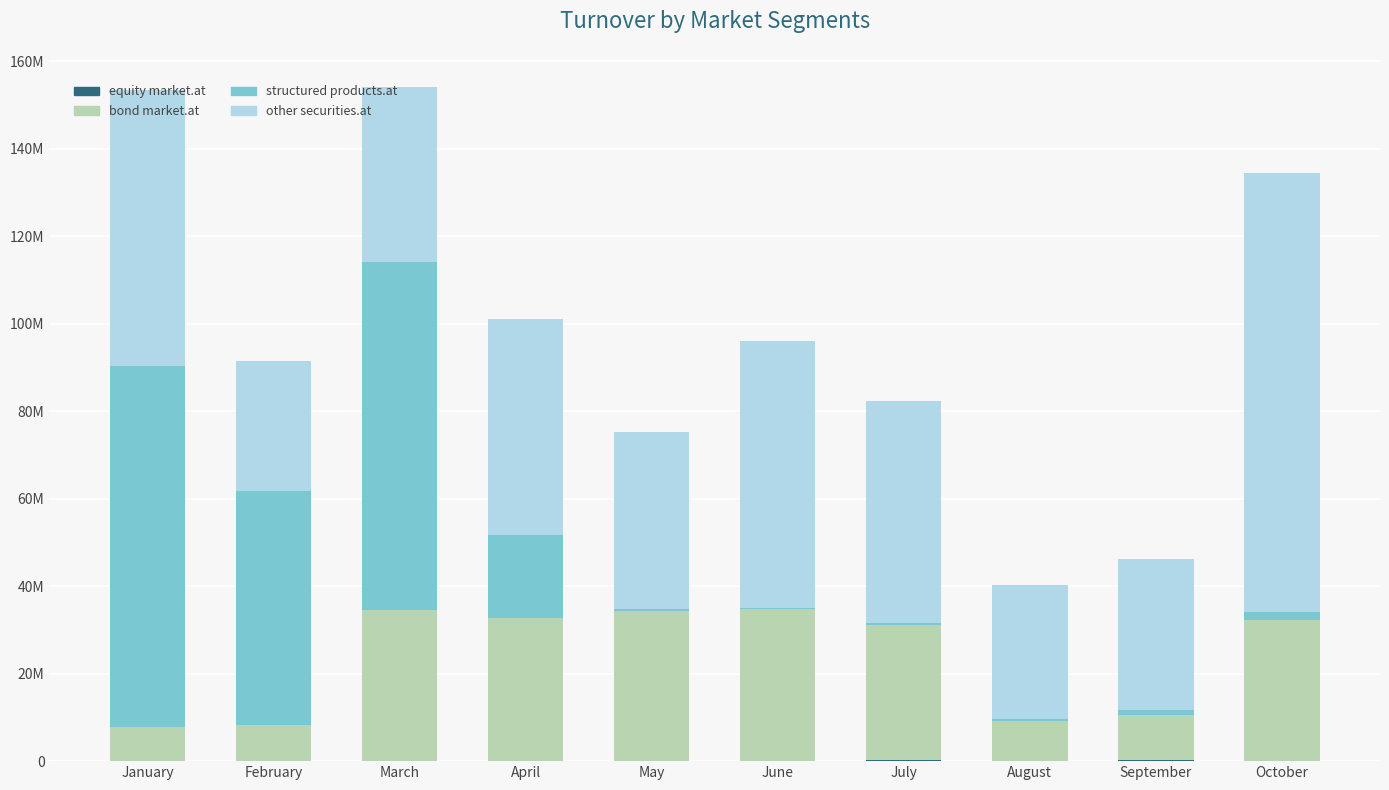

At which label is equity market.at closest to 158331?

September